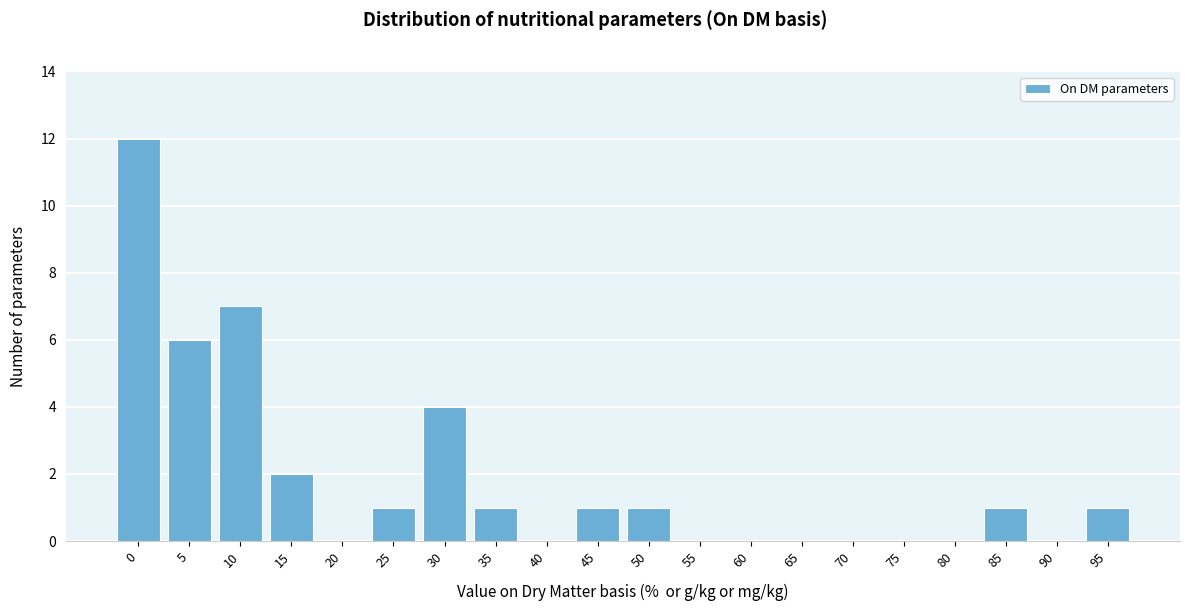

Reading left to right, what are all the values shown in this chart?

0=12	5=6	10=7	15=2	20=0	25=1	30=4	35=1	40=0	45=1	50=1	55=0	60=0	65=0	70=0	75=0	80=0	85=1	90=0	95=1